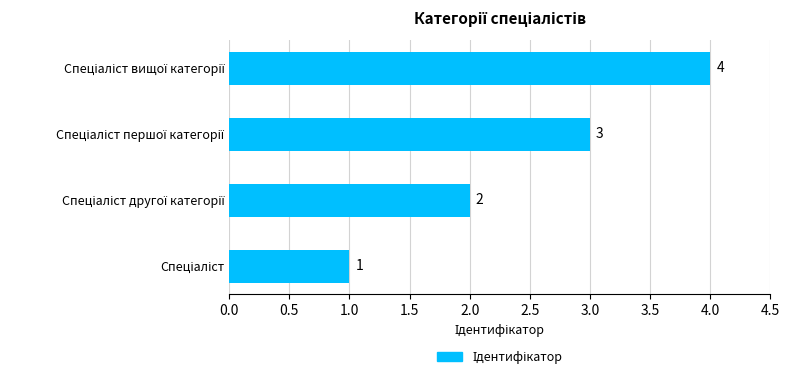

Are the bars horizontal?

Yes